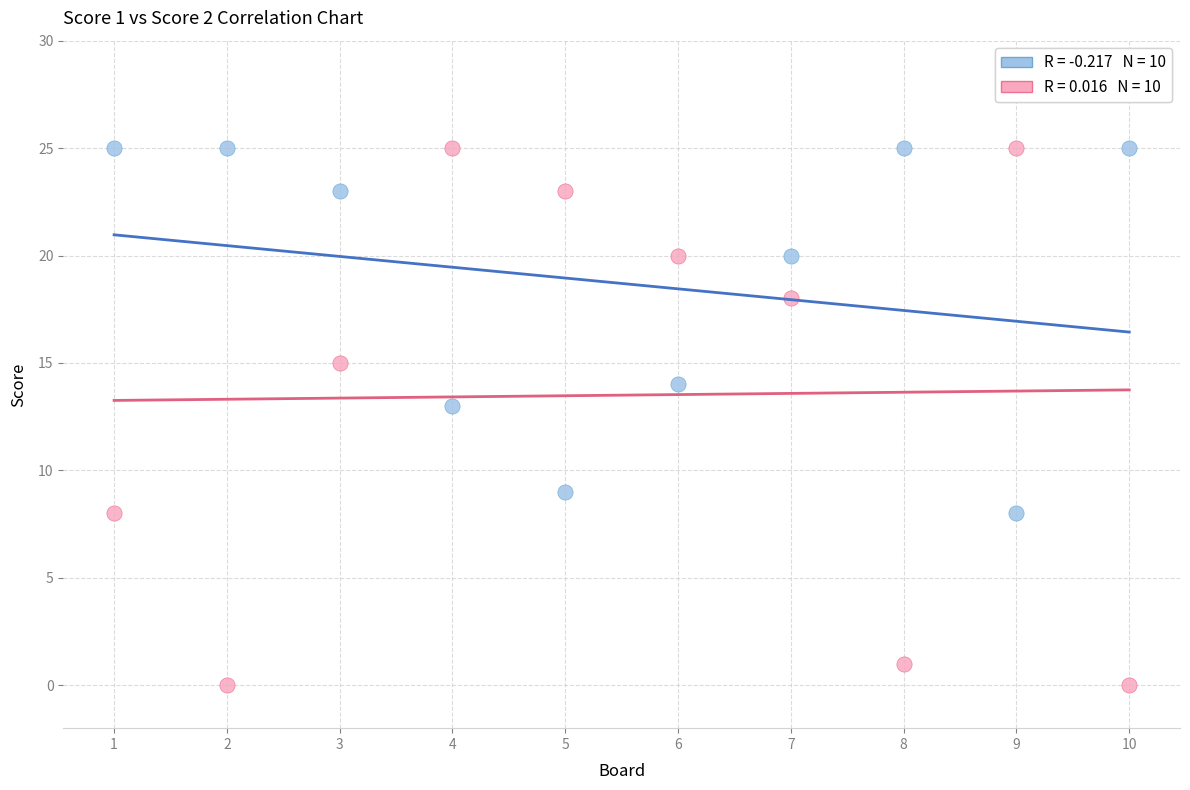

Across all data points, what is the range of Y values (max minus min)?

25